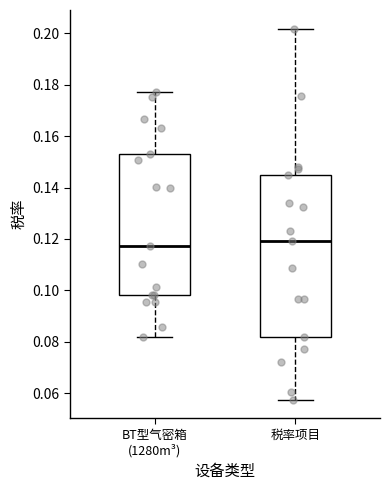

Where is the upper edge of the box for 税率项目 on the y-axis? The values are not printed on the chart, so give them approximately, as read against the axis.

0.144